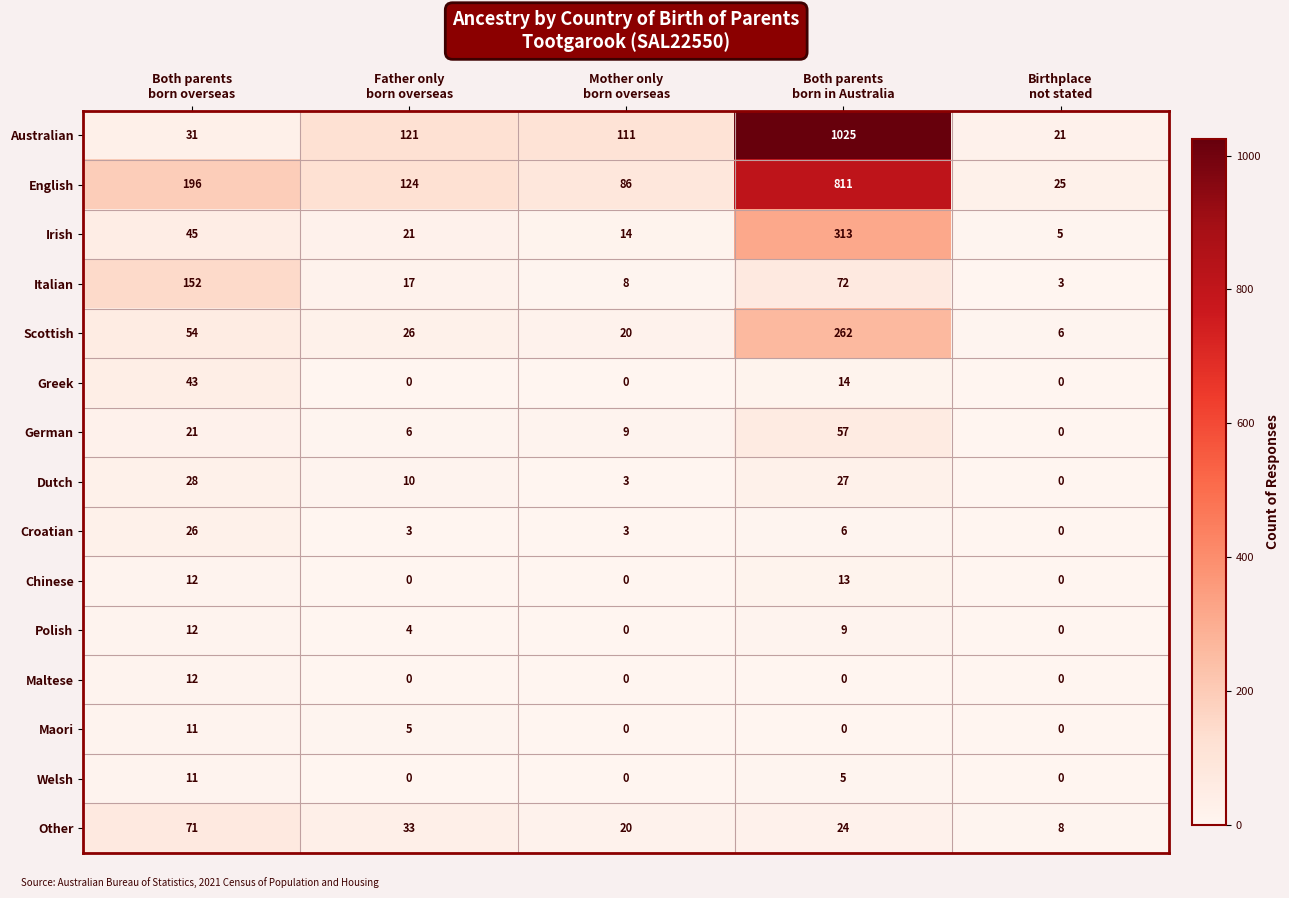

What is the greatest value displayed?

1025